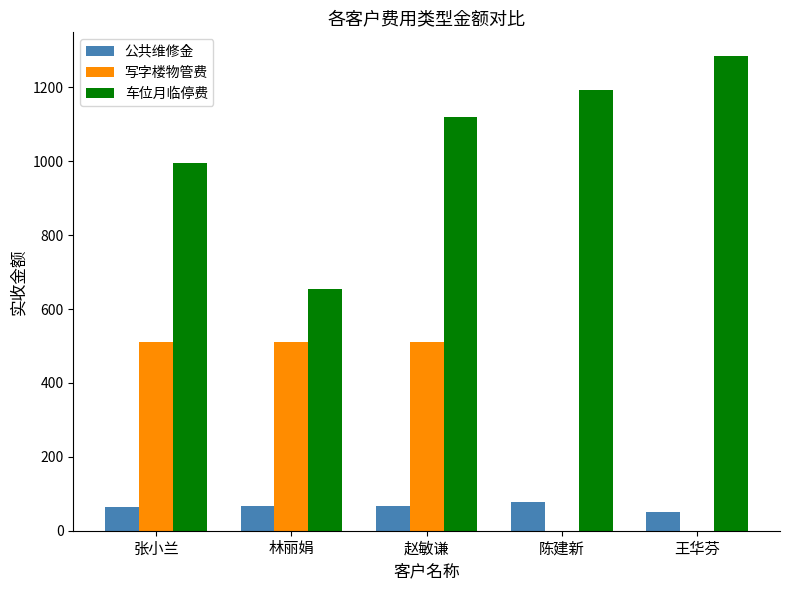

What is the sum of all 写字楼物管费 values?

1531.6